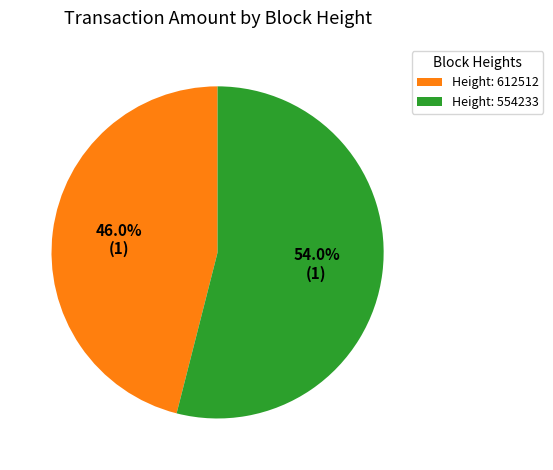

Is there any slice that represents more than half of the pie?

Yes